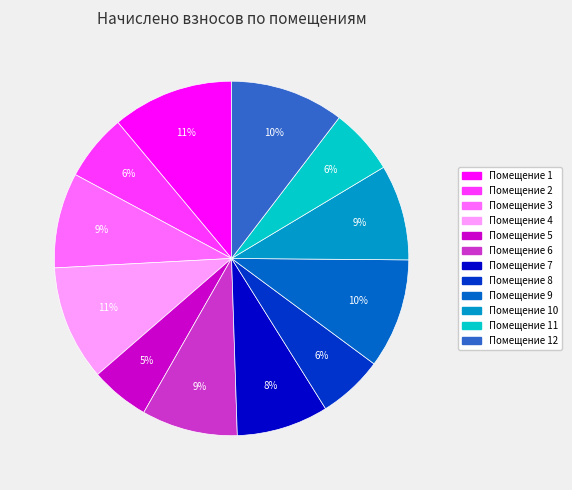

Is there any slice that represents more than half of the pie?

No